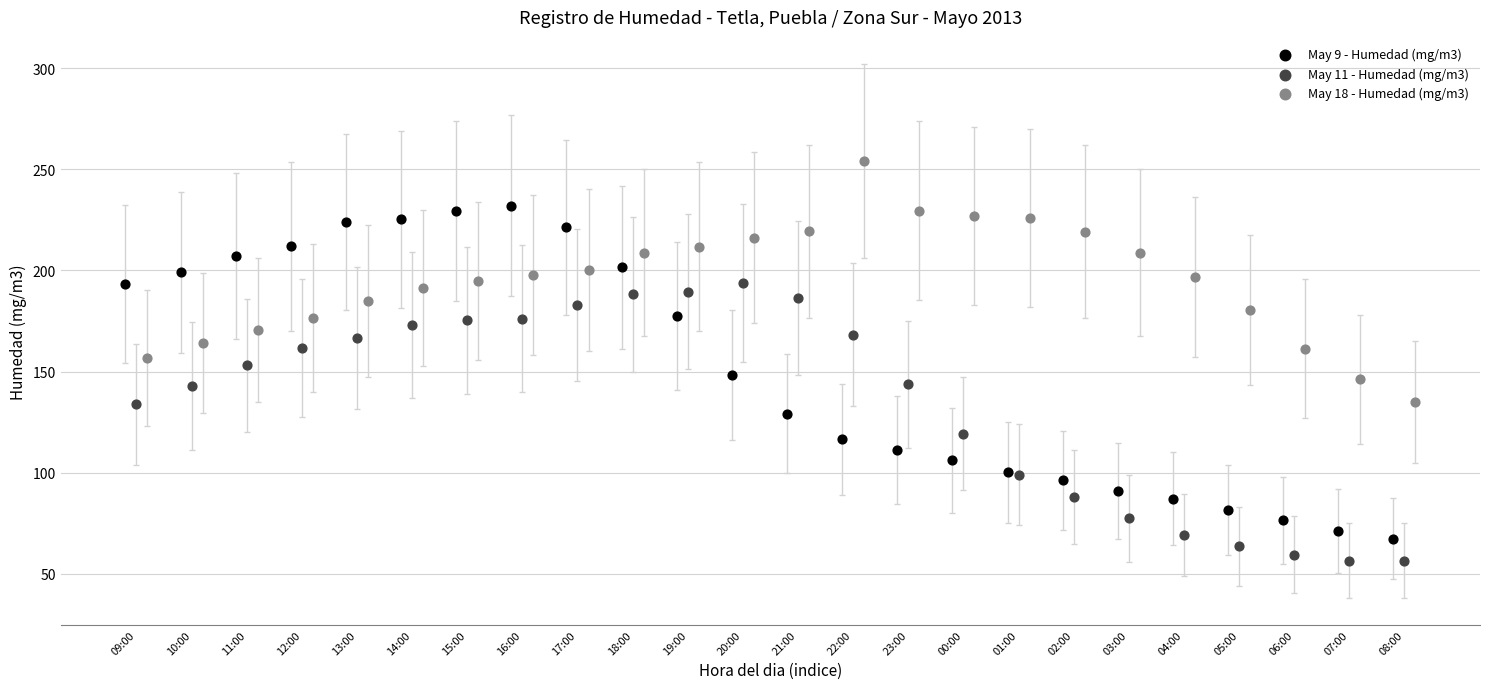

Which series reaches the maximum Y coordinate?

May 18 - Humedad (mg/m3)